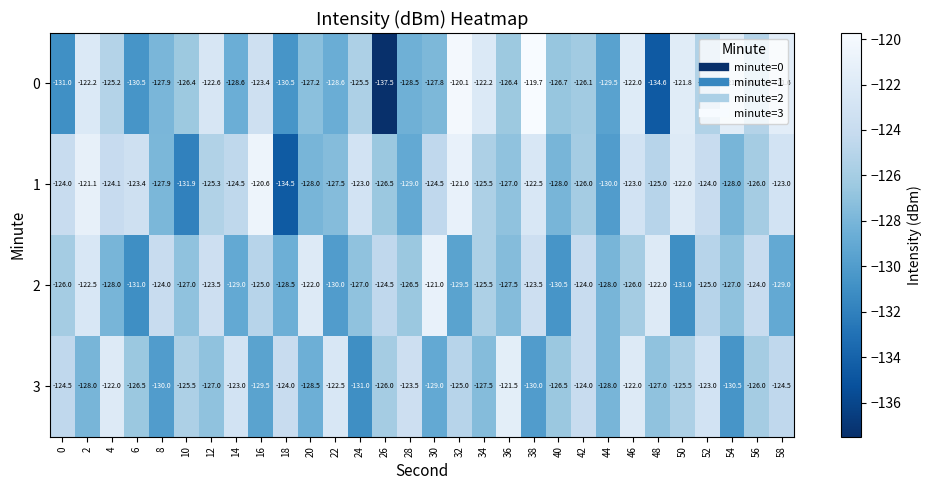

What is the approximate value of 2 at 8?

-124.0